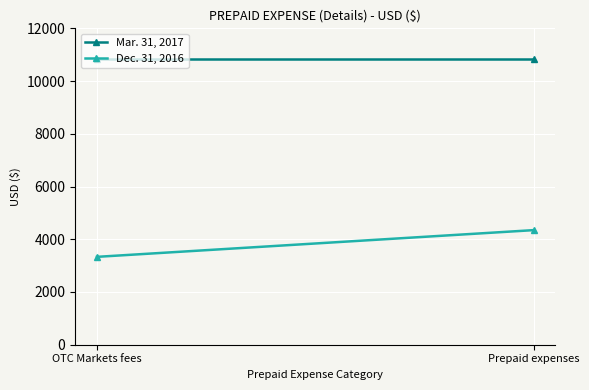

Which series changed the most between OTC Markets fees and Prepaid expenses?

Dec. 31, 2016